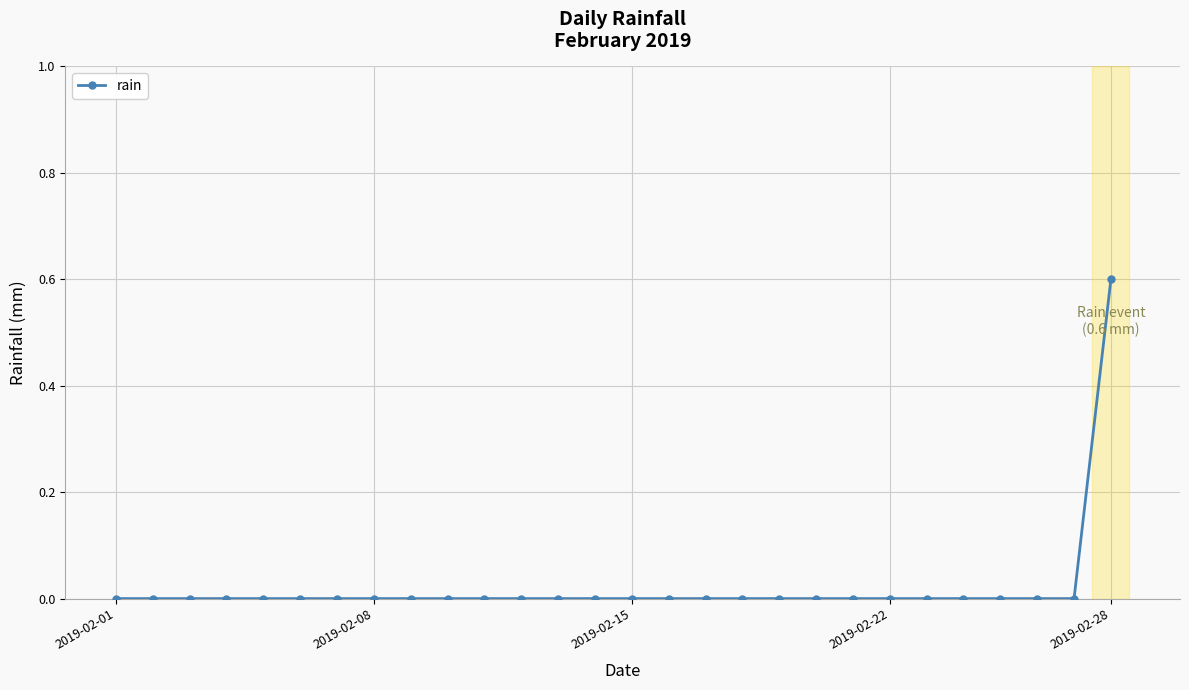

Is this an area chart (filled region under the line)?

No